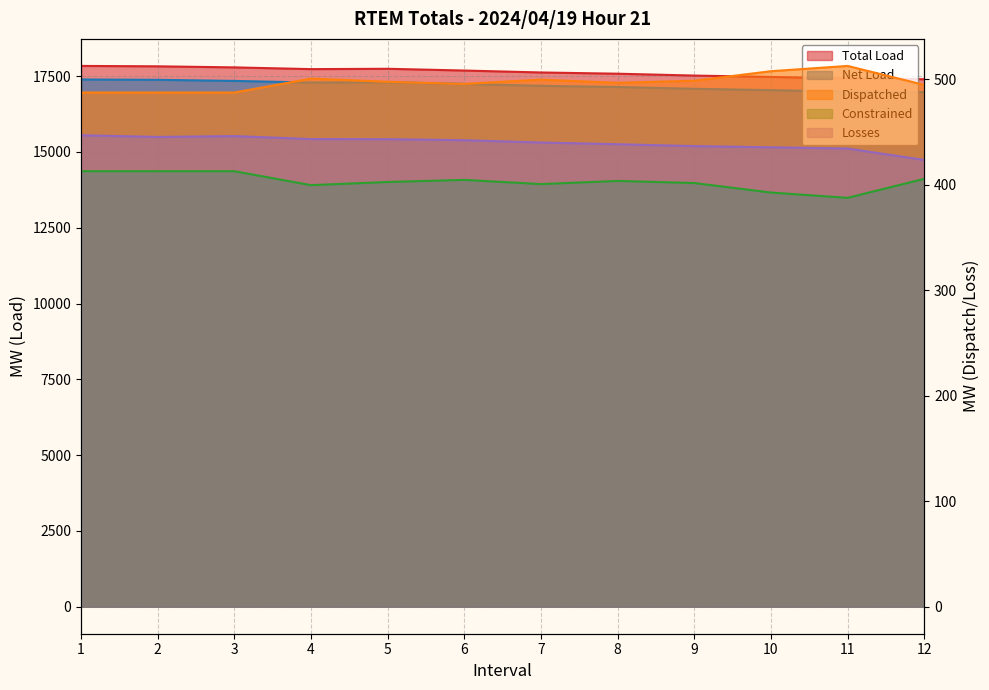

True or false: Losses and Net Load cross at least once.

False